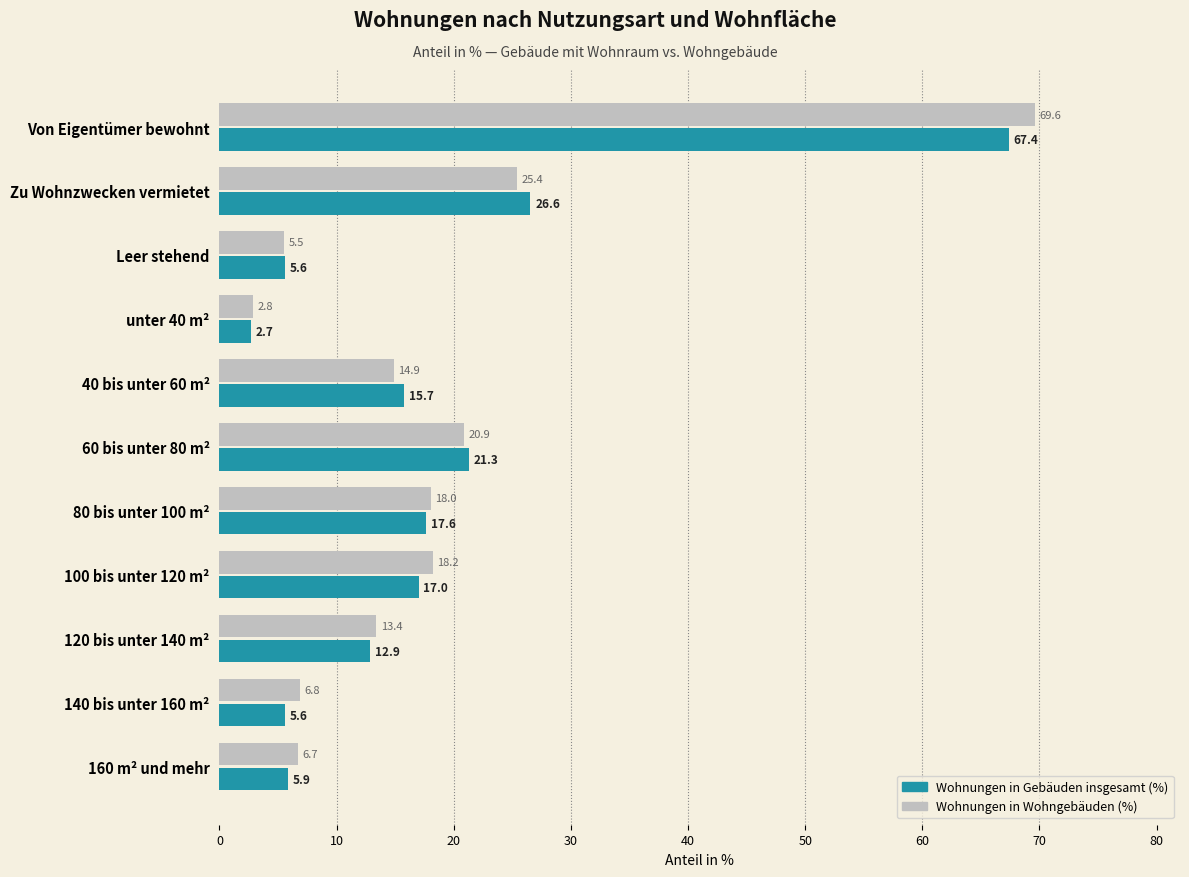

At which label is Wohnungen in Gebäuden insgesamt (%) closest to 35?

Zu Wohnzwecken vermietet